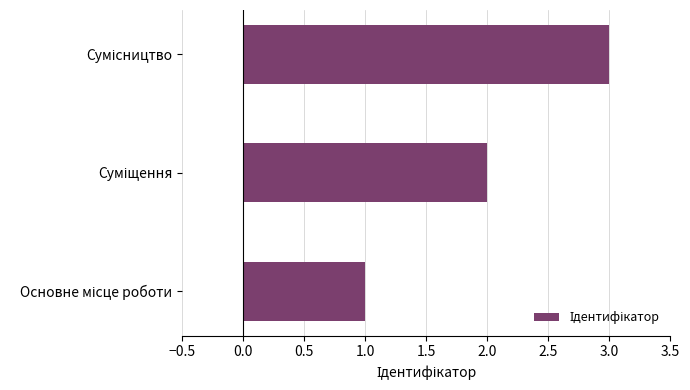

Count the number of categories in the chart.

3